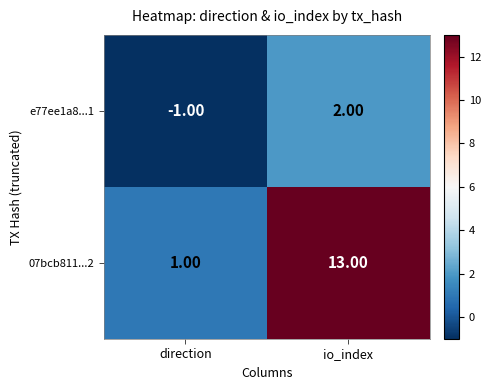

Which series changed the most between direction and io_index?

07bcb811...2